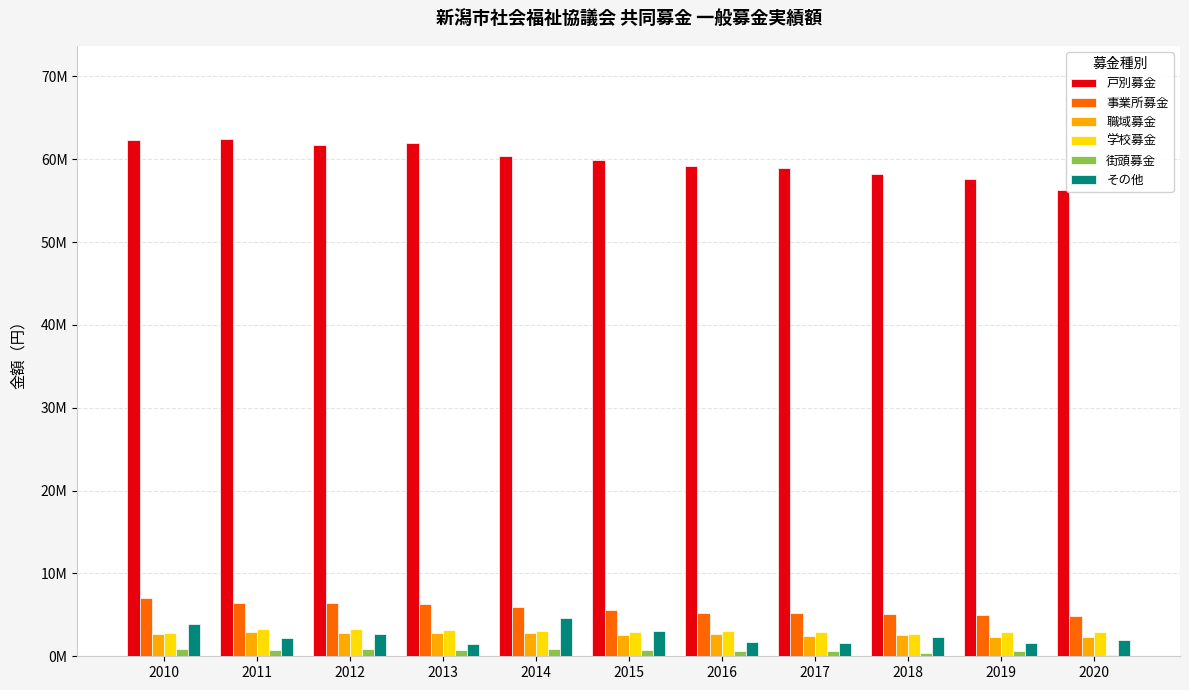

List the labels in order of その他 value, smallest first.

2013, 2019, 2017, 2016, 2020, 2011, 2018, 2012, 2015, 2010, 2014